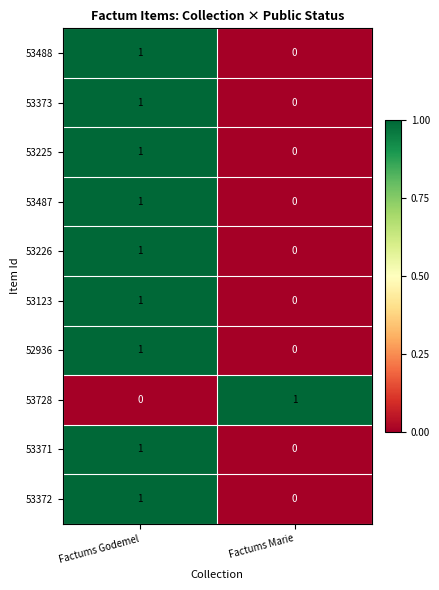

At how many categories does at least one series exceed 0?

2